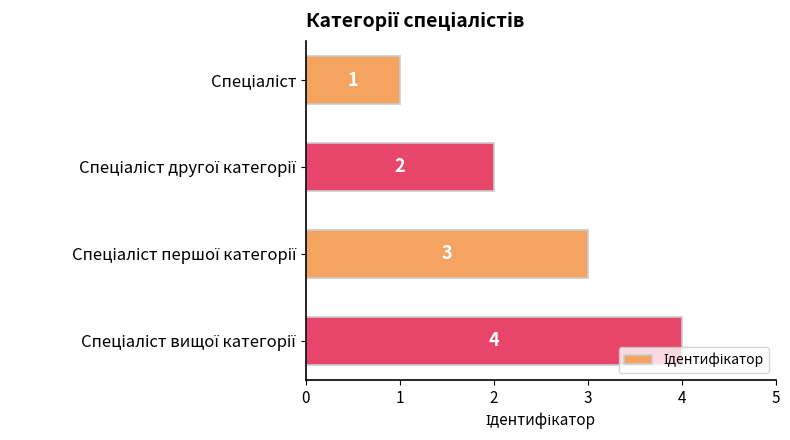

What is the value of the 1st bar from the top?

1